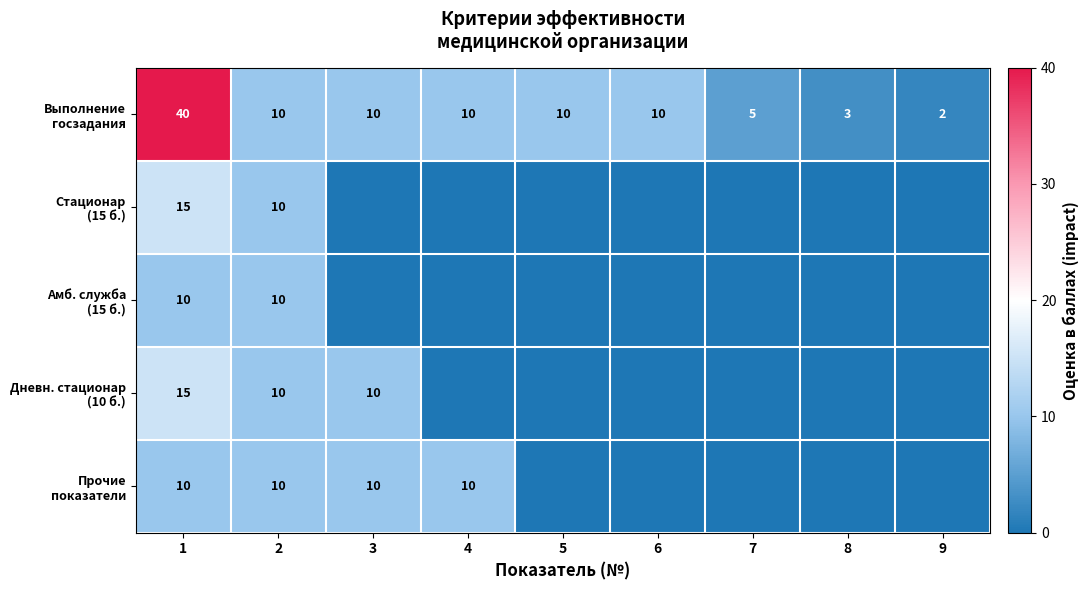

Between 5 and 2, which is larger?

5